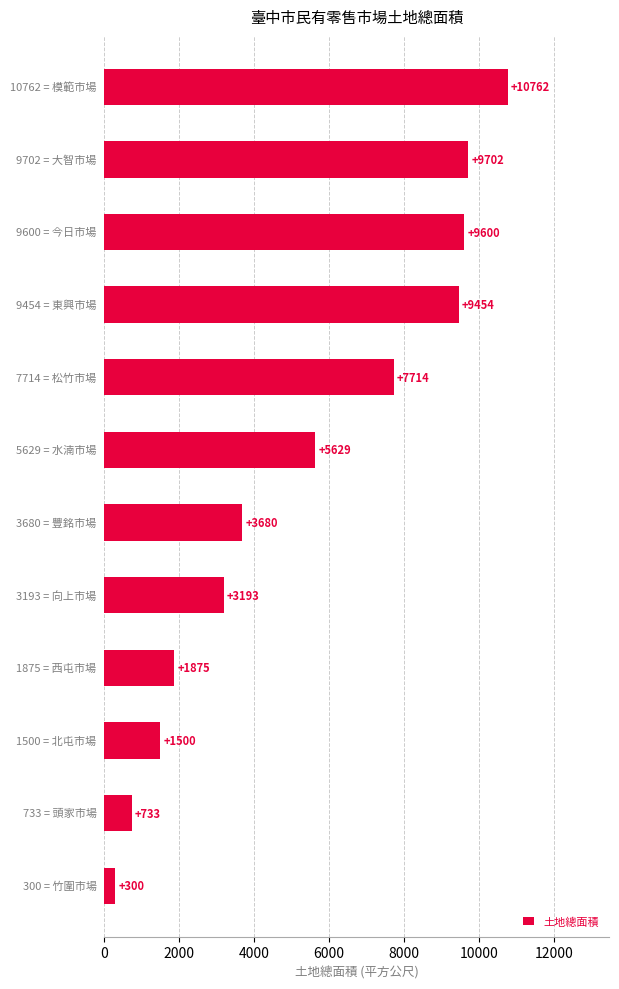

What is the difference between the second highest and minimum values?

9402